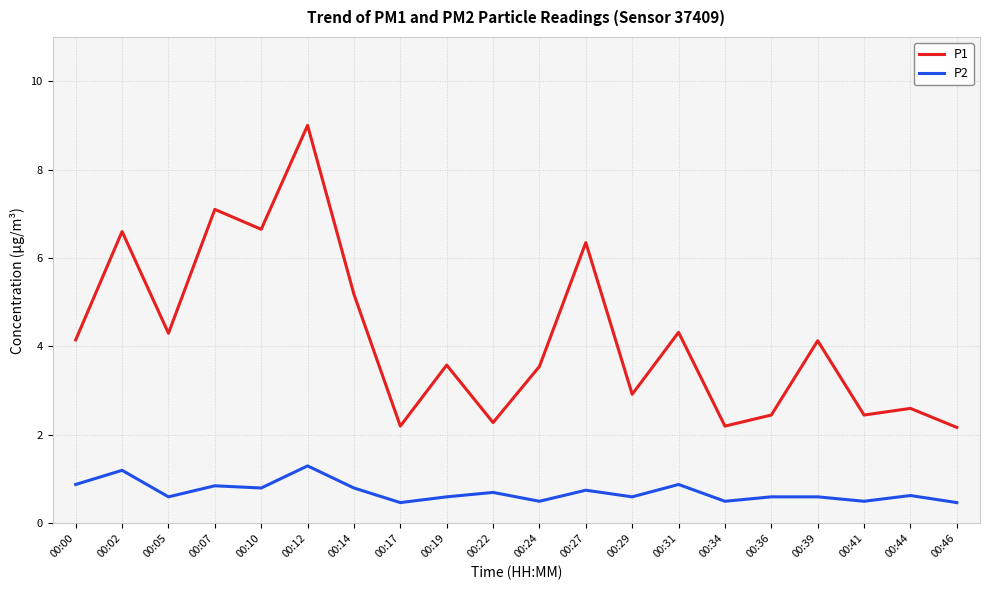

True or false: P2 has a value of 1.4 at 00:14.

False